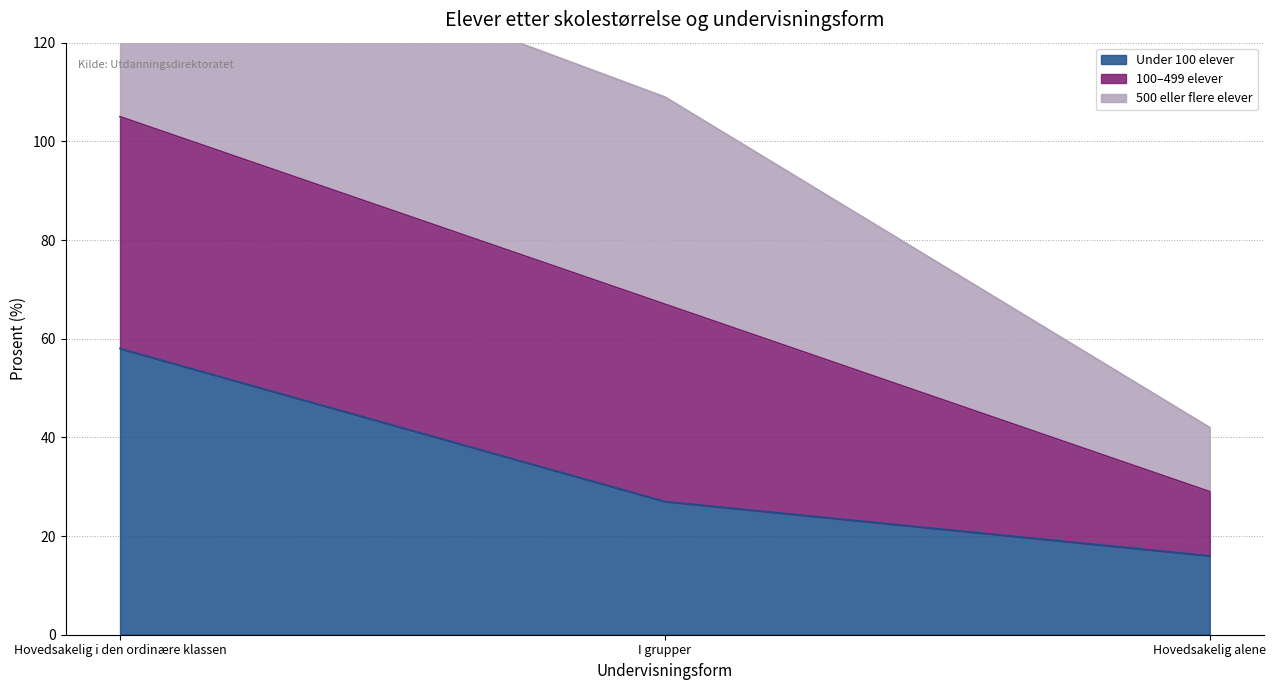

True or false: Under 100 elever has a value of 58 at Hovedsakelig i den ordinære klassen.

True